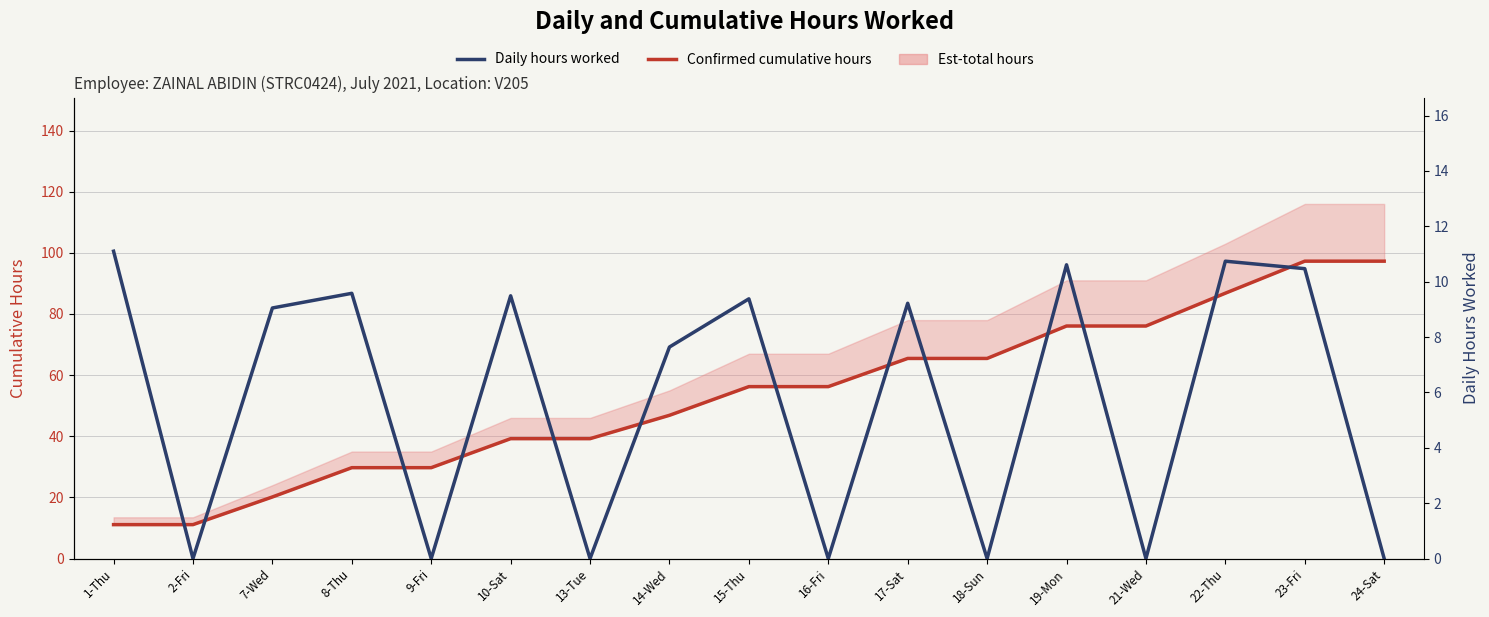

Which series has the largest range (max minus min)?

Confirmed cumulative hours